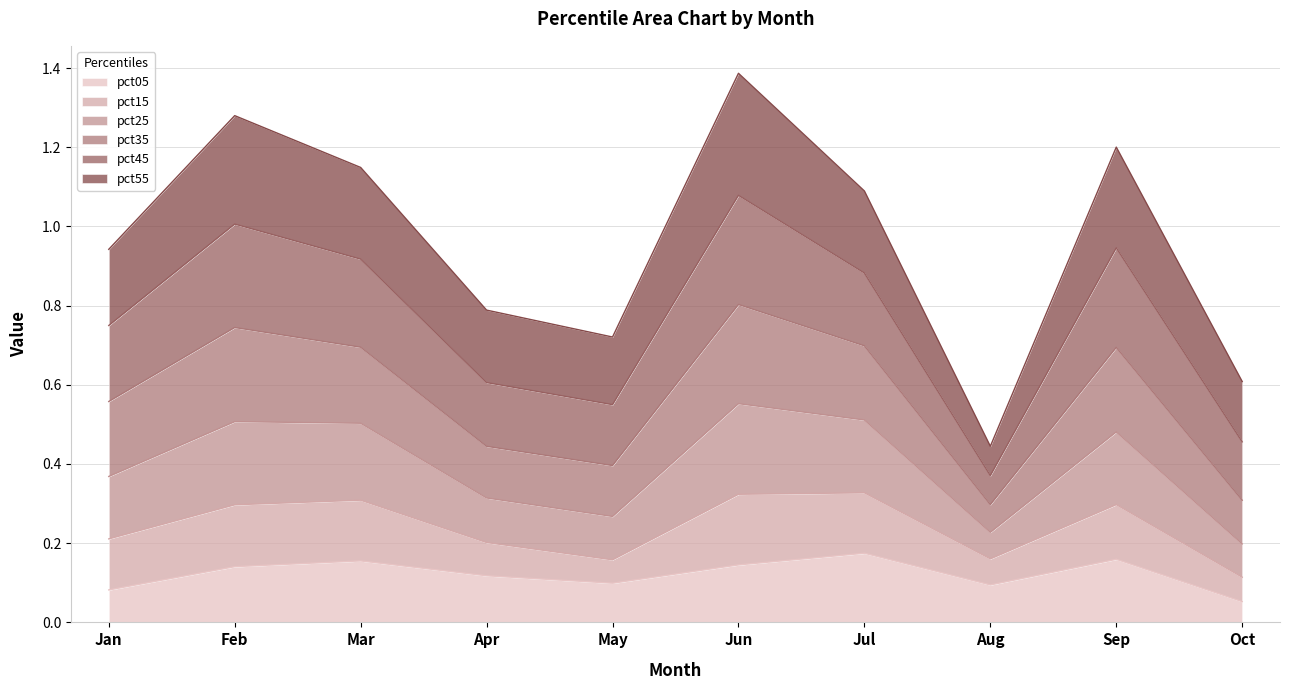

How many interior local peaks does the pct05 series have?

3